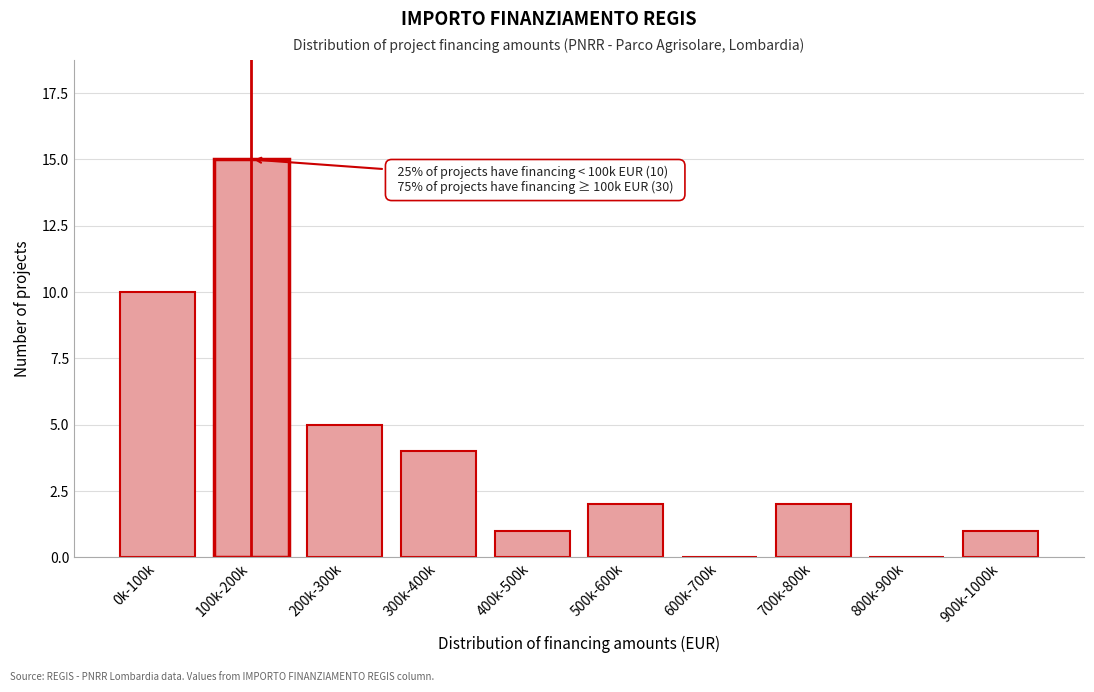

Reading left to right, list all the values displayed in this chart.

0k-100k=10	100k-200k=15	200k-300k=5	300k-400k=4	400k-500k=1	500k-600k=2	600k-700k=0	700k-800k=2	800k-900k=0	900k-1000k=1